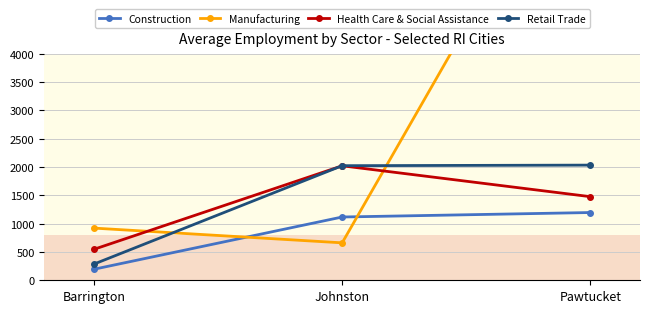

At which label is Retail Trade closest to 1159?

Johnston